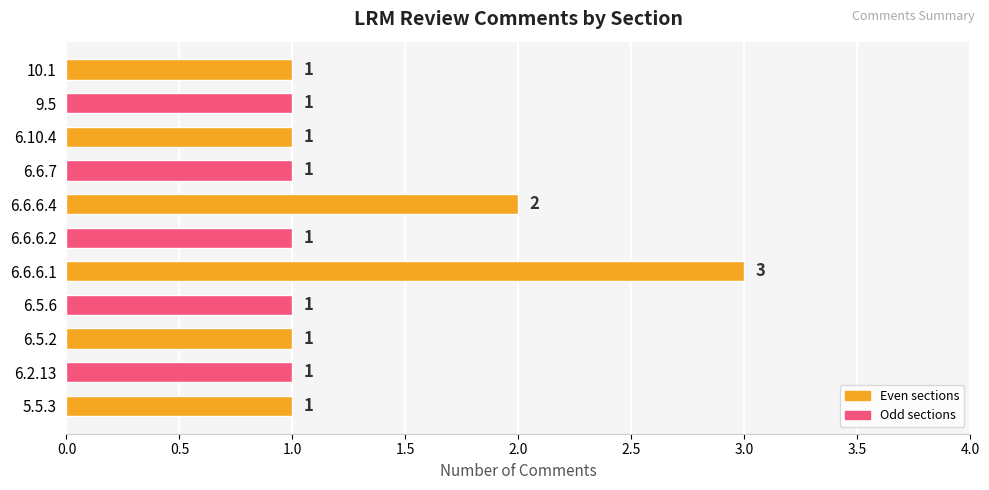

What is the ratio of the value at 6.2.13 to the value at 6.5.6?

1.0